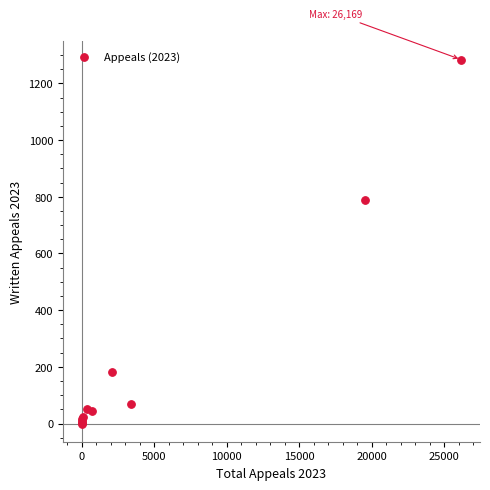

What Y value in the scatter plot is closest to 642?

788